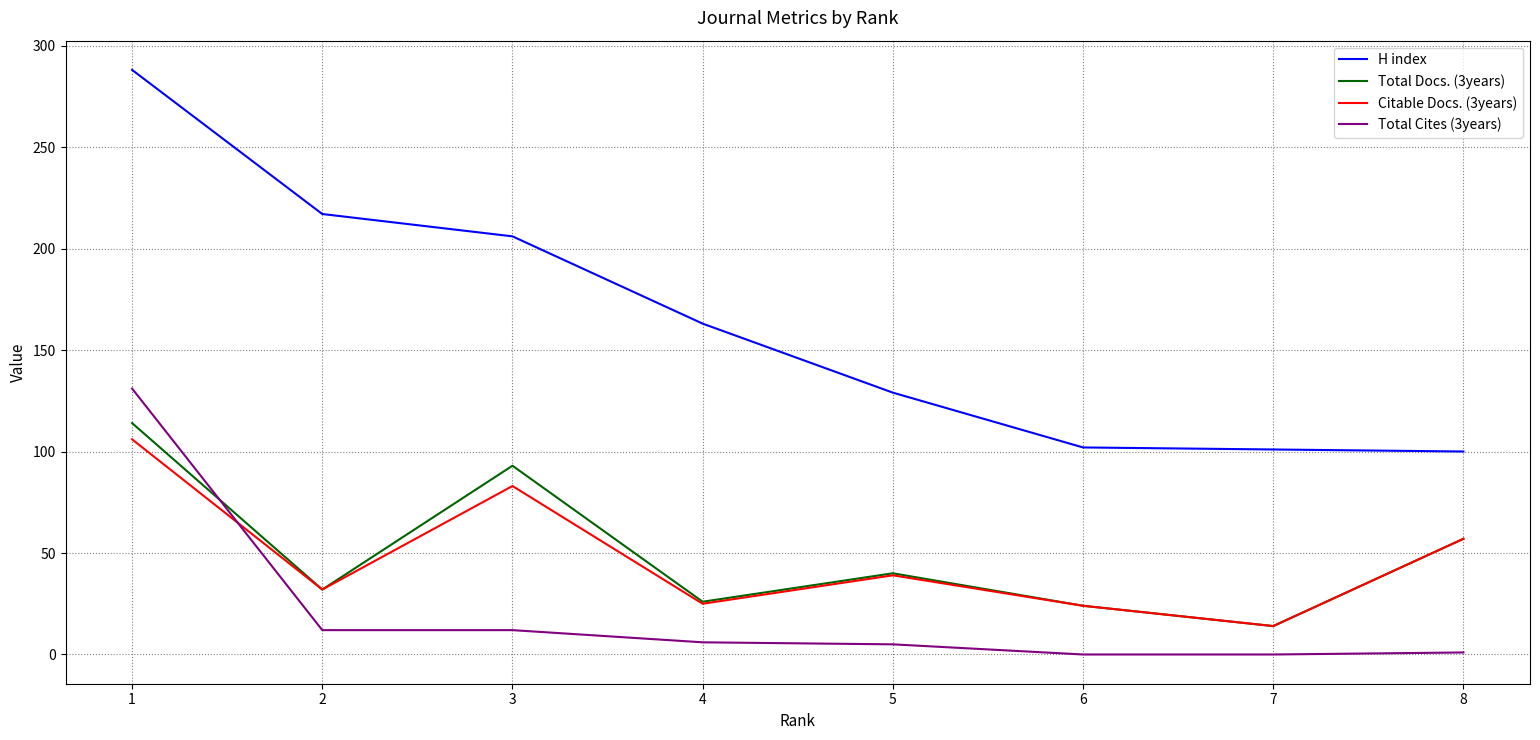

True or false: Total Docs. (3years) has more than 0 interior local peaks.

True